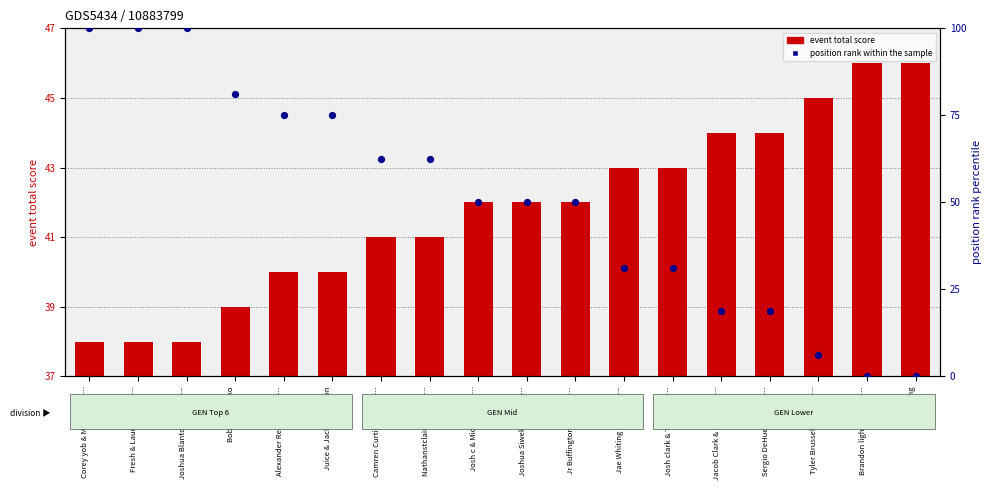

What is the total value across all series at Camren Curtis-Hart & S…?

103.5